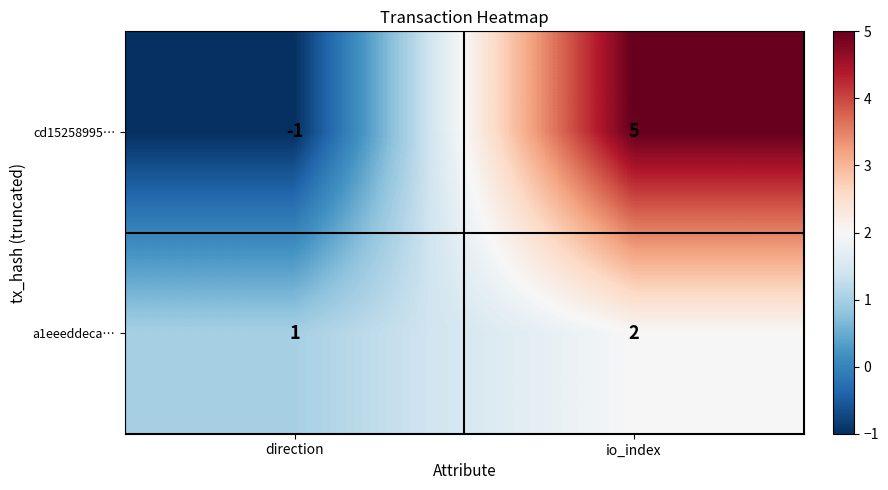

What is the total value across all series at io_index?

7